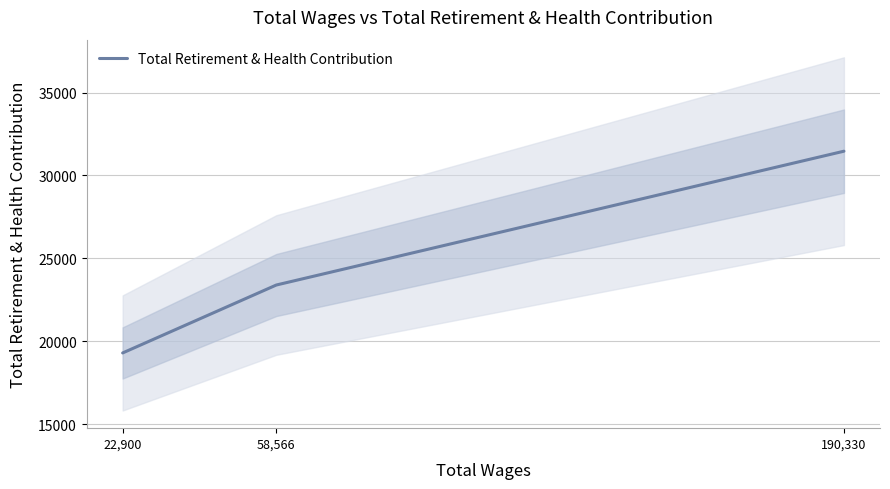

What is the greatest value displayed?

31463